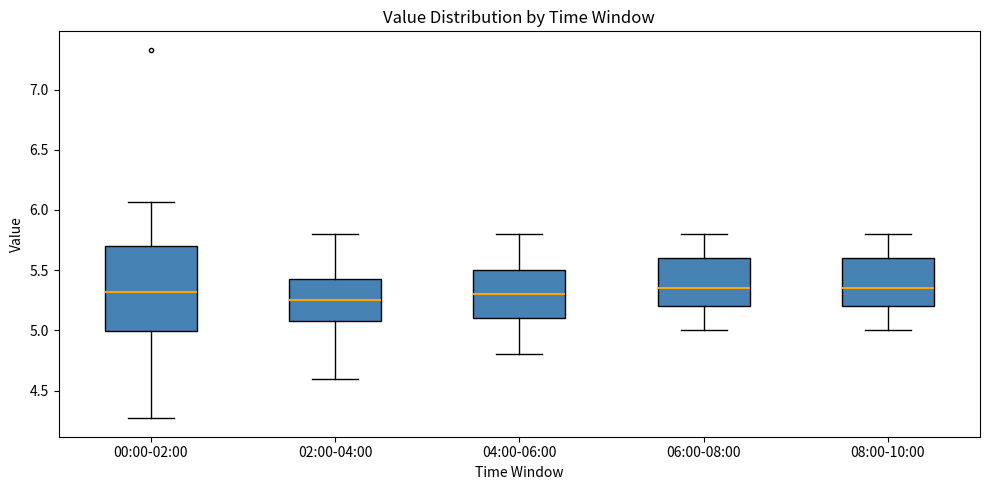

Reading left to right, transcribe this box plot: for each box, give where its median line is, the range the box spans, and where its two whiskers end, as read against the y-axis. The values are not printed on the chart, so give them approximately, as read against the axis.

00:00-02:00: median 5.30, box 5.00 to 5.70, whiskers 4.25 to 6.05
02:00-04:00: median 5.25, box 5.10 to 5.45, whiskers 4.60 to 5.80
04:00-06:00: median 5.30, box 5.10 to 5.50, whiskers 4.80 to 5.80
06:00-08:00: median 5.35, box 5.20 to 5.60, whiskers 5.00 to 5.80
08:00-10:00: median 5.35, box 5.20 to 5.60, whiskers 5.00 to 5.80